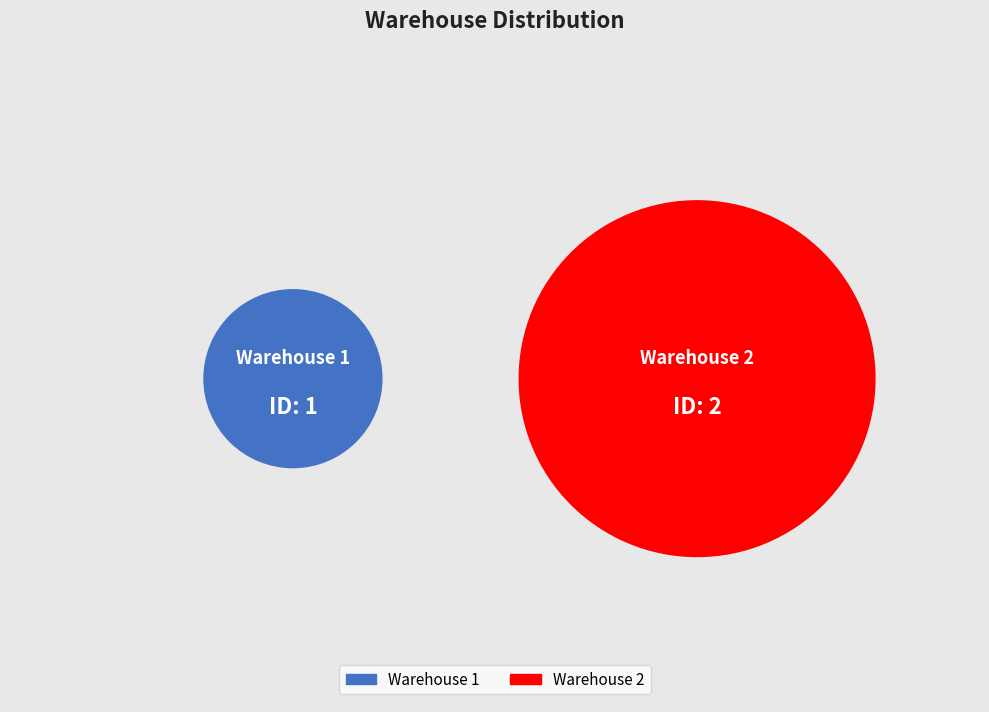

How many slices are in this pie chart?

2